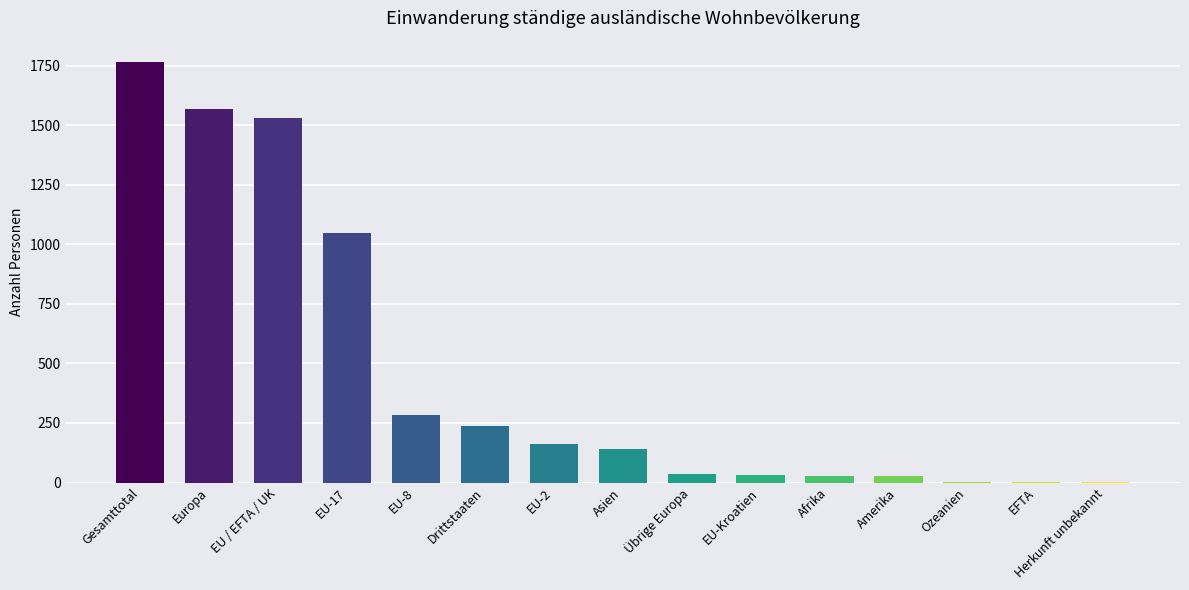

Which has a higher value, Asien or EU-17?

EU-17